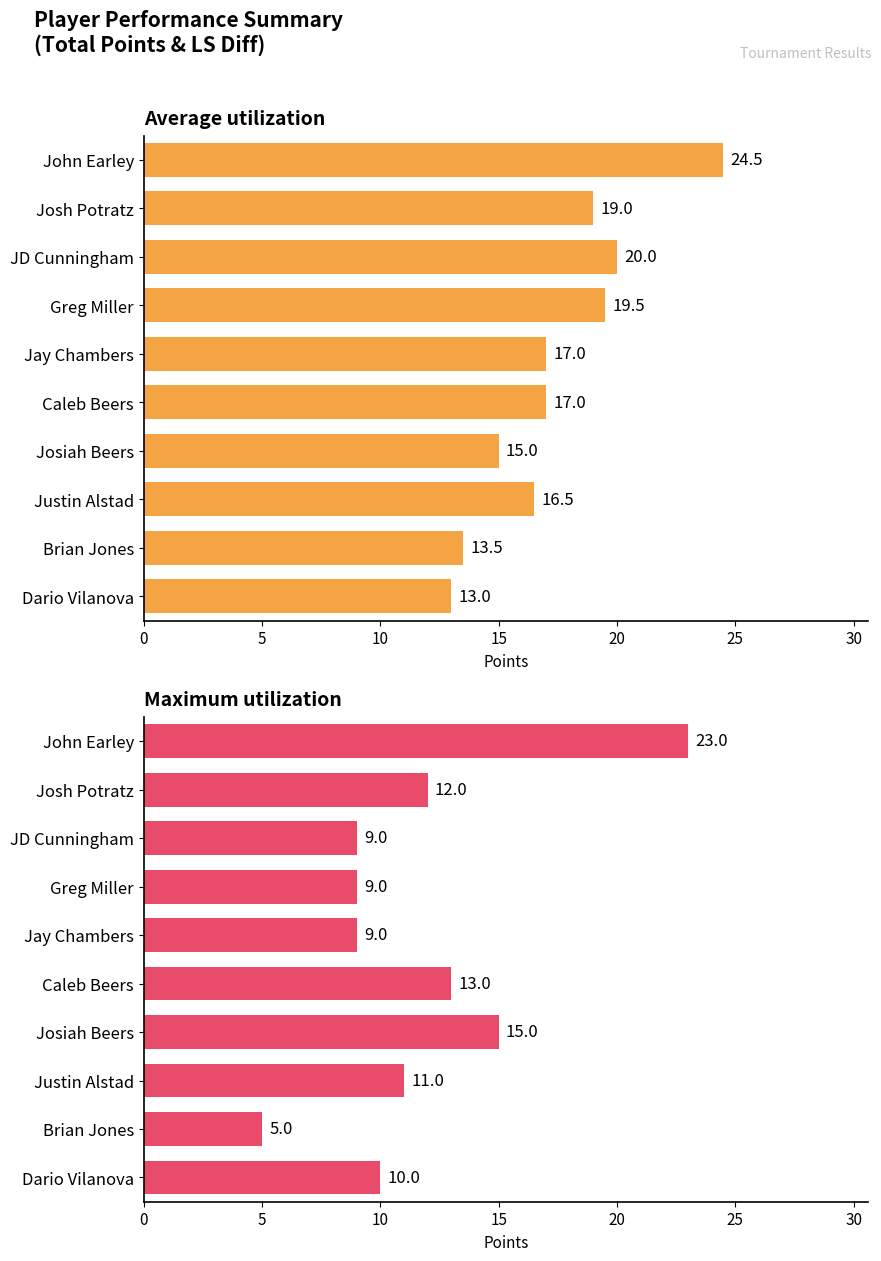

Are the bars horizontal?

Yes